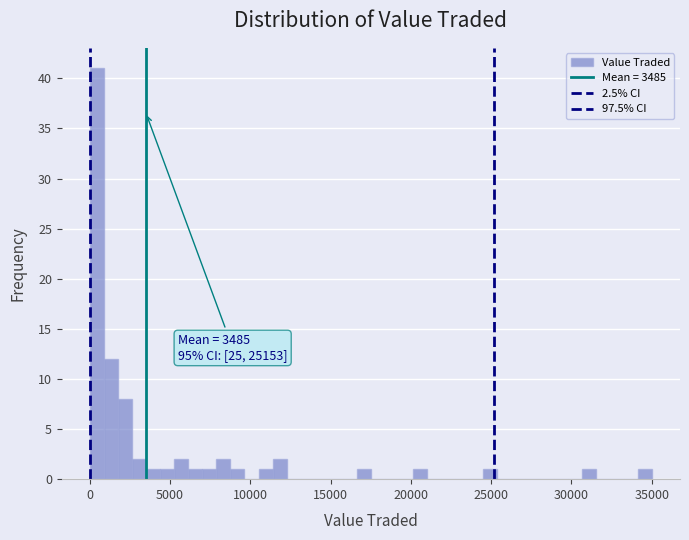

Read against the x-axis, roughly where is the centre of the tallest bar?

500